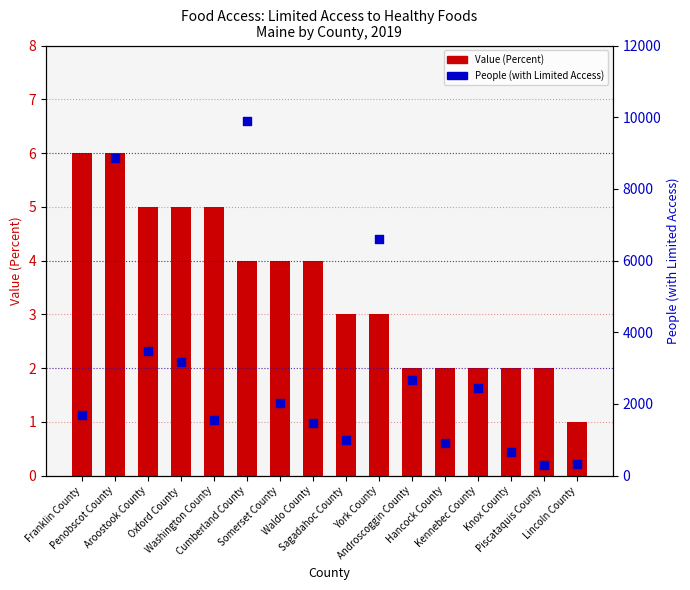

Which series has the largest total across all categories?

People (with Limited Access)